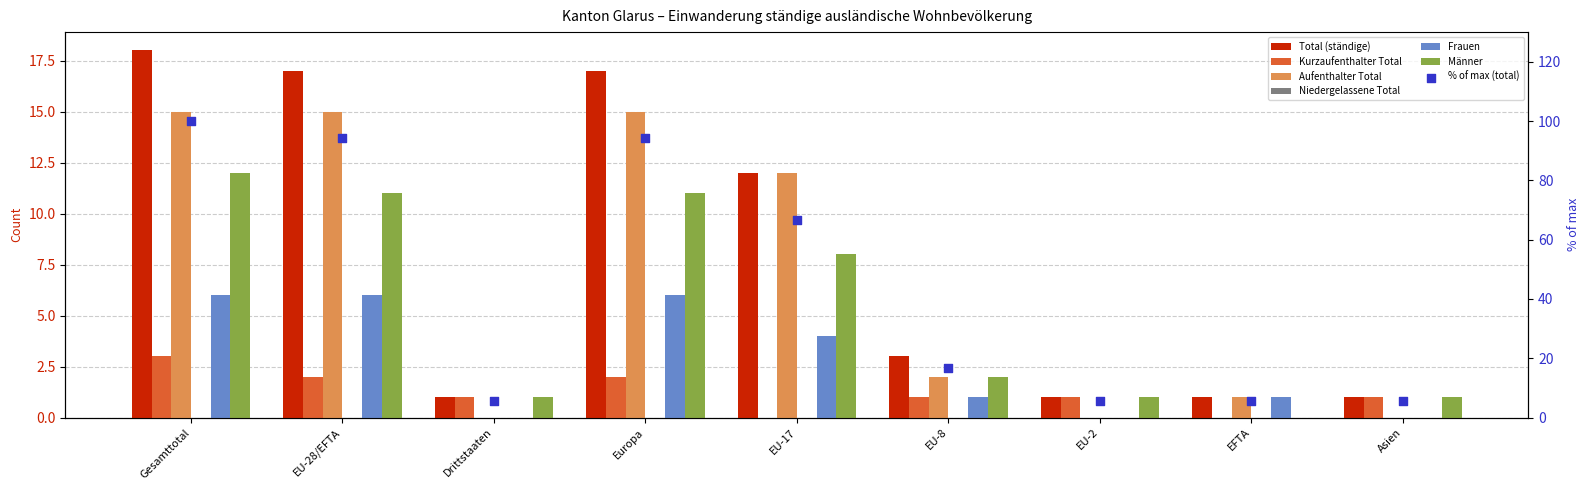

What is the total value across all series at Europa?

51